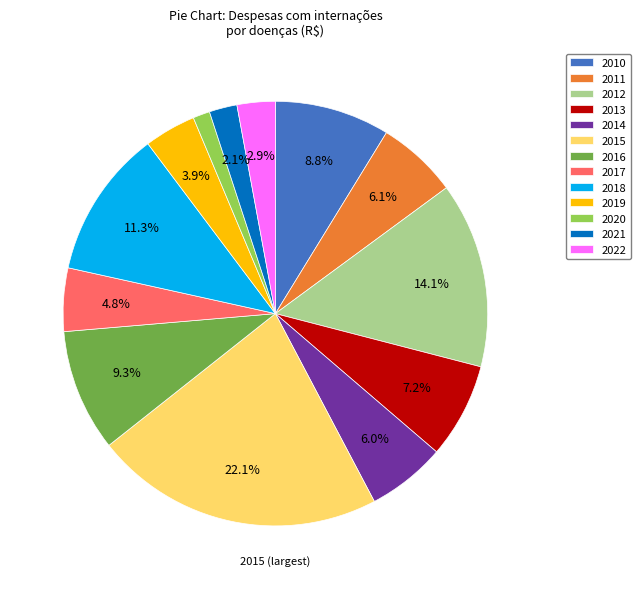

To the nearest percent, what is the difference between the 2011 and 2017 slice percentages?

1%